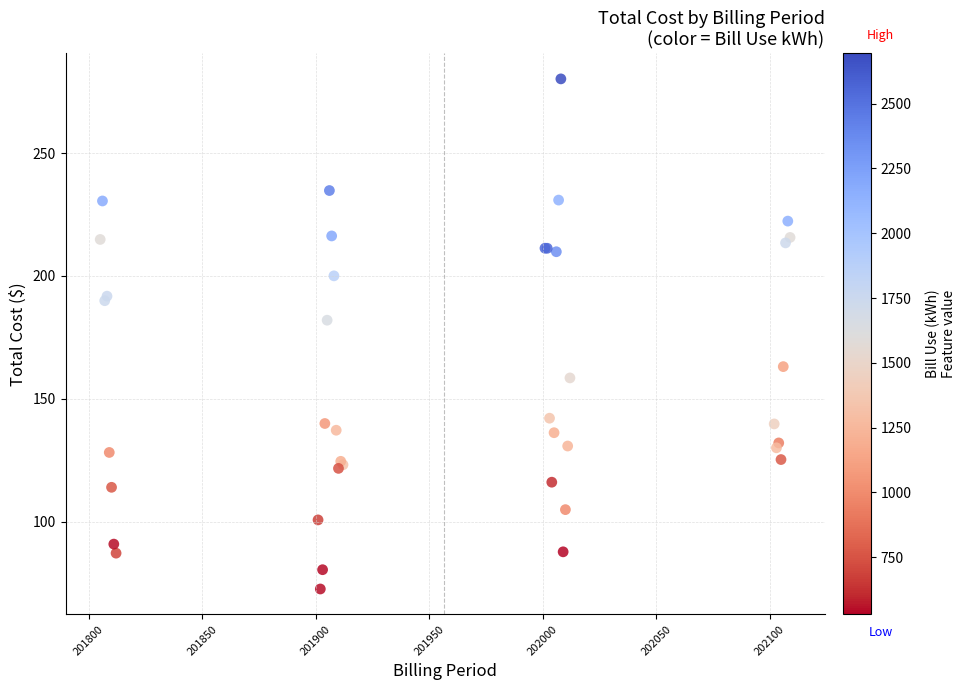

What Y value in the scatter plot is closest to 176?

182.0